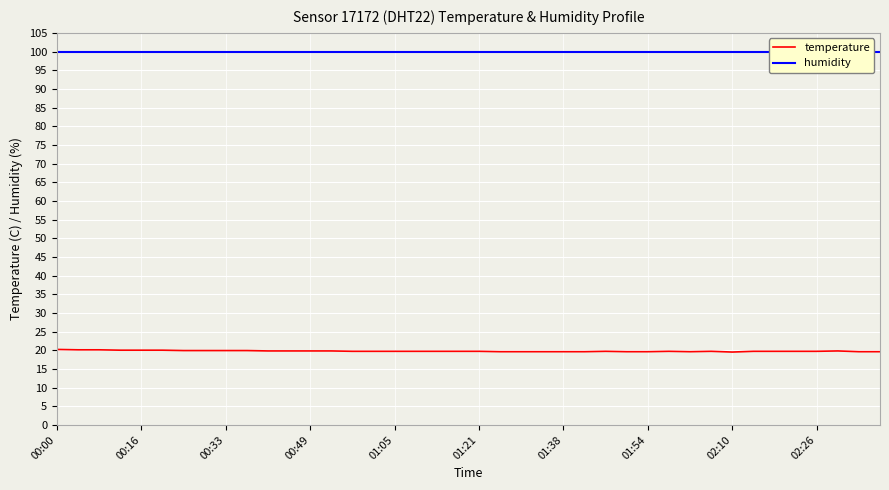

What is the sum of all humidity values?

3996.0